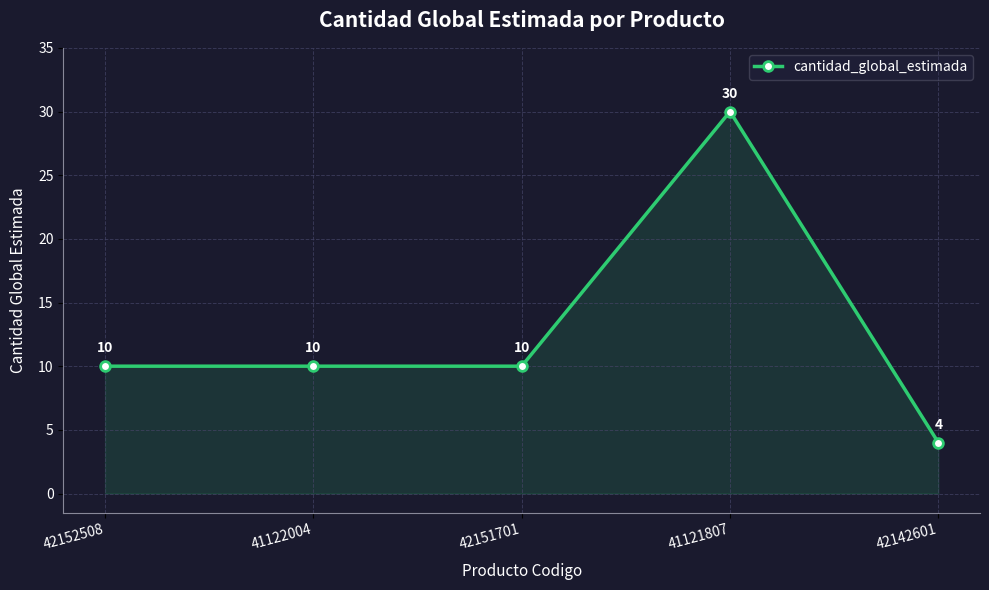

What is the sum of the values at 41121807 and 42152508?

40